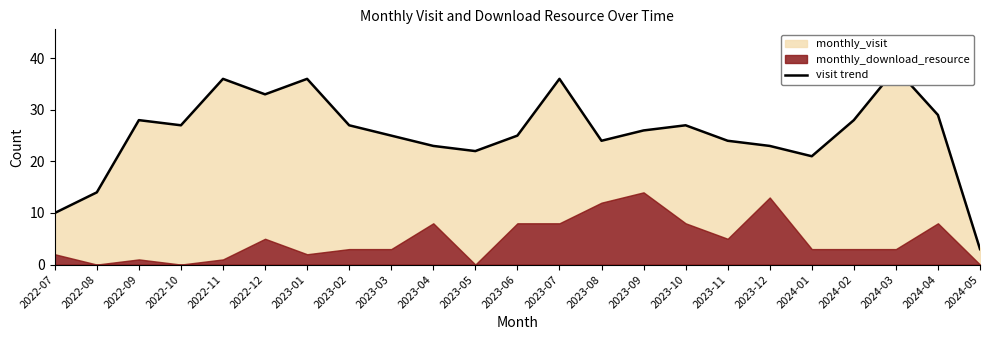

The chart shows a value of 6 at 2024-02. True or false?

False